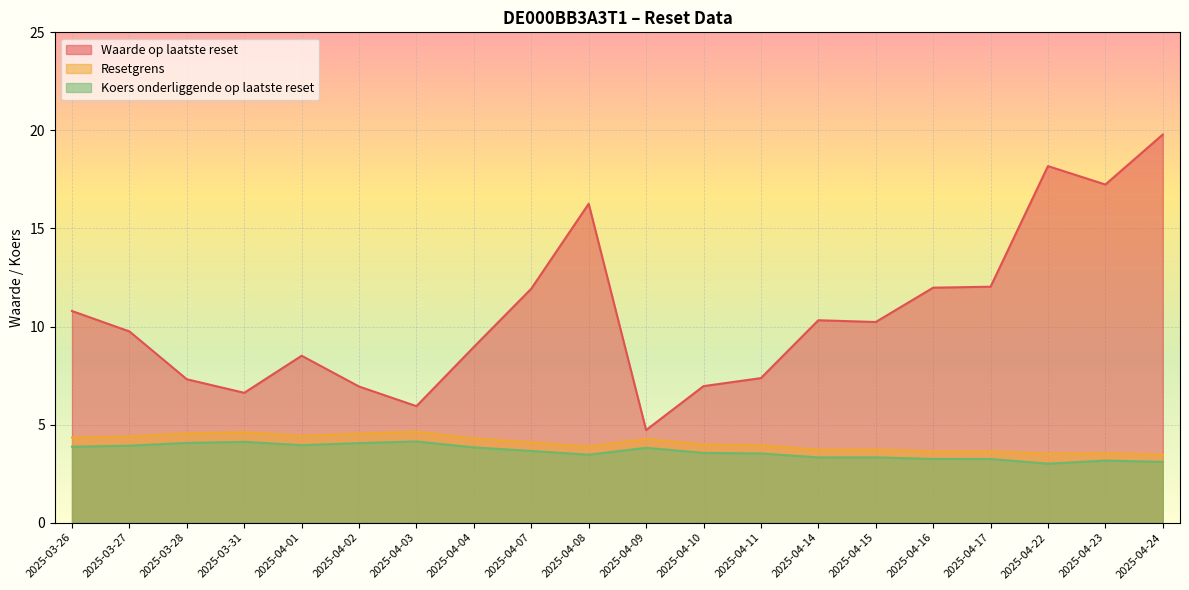

What is the total value across all series at 2025-04-07?

19.7